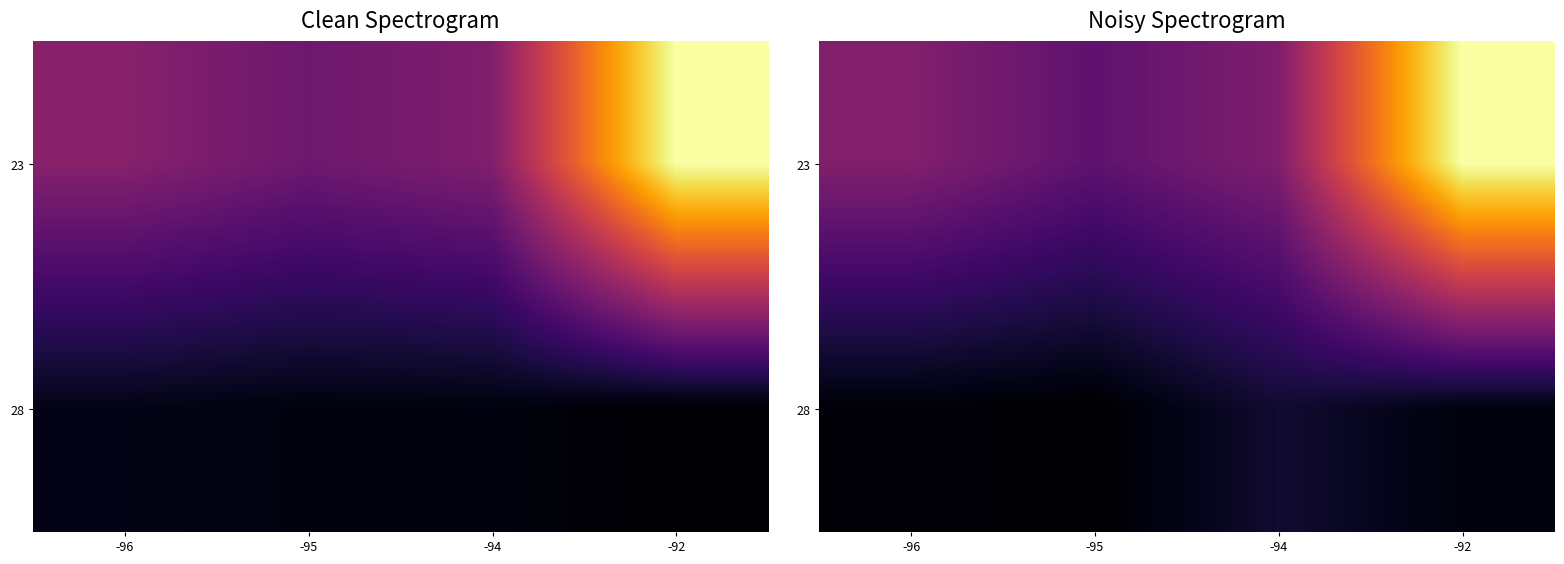

The value of 23 at -92 is 2826295.6. True or false?

False